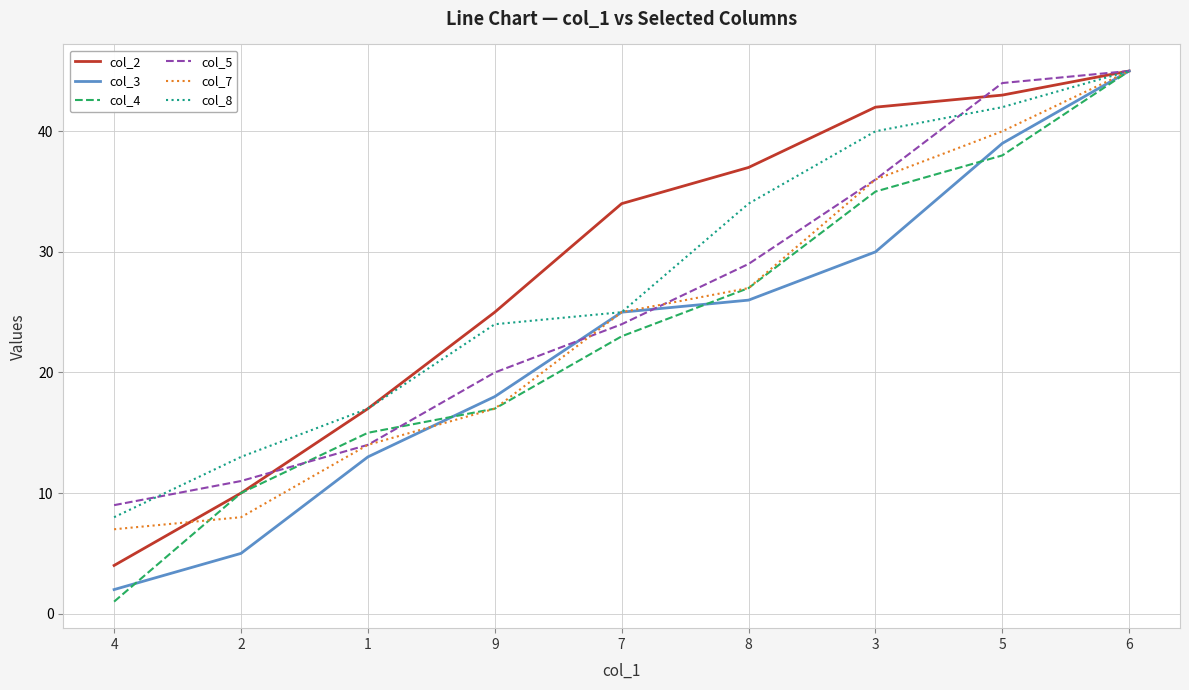

Between 1 and 5, which series saw the biggest shift?

col_5